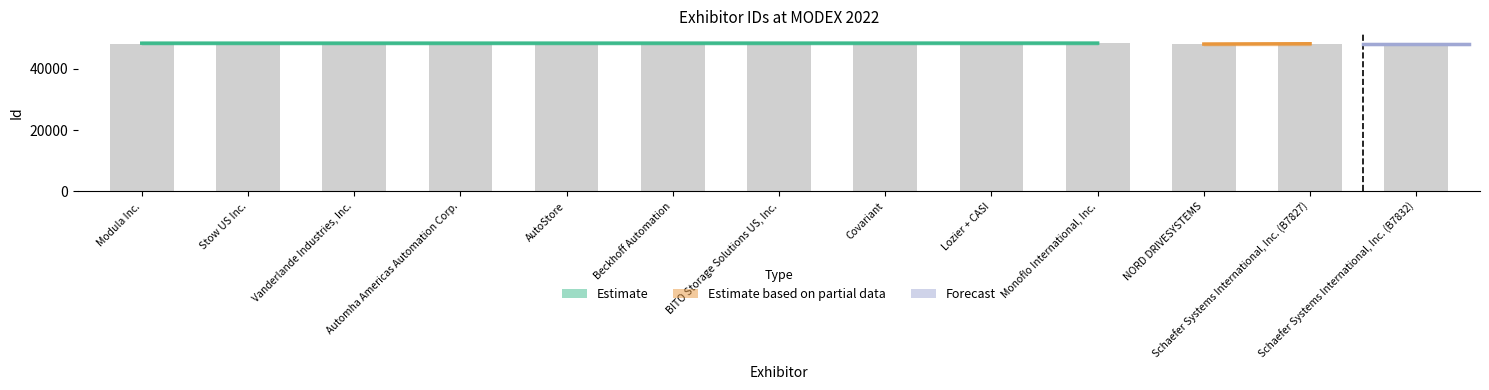

What is the change in value from BITO Storage Solutions US, Inc. to Covariant?

+85